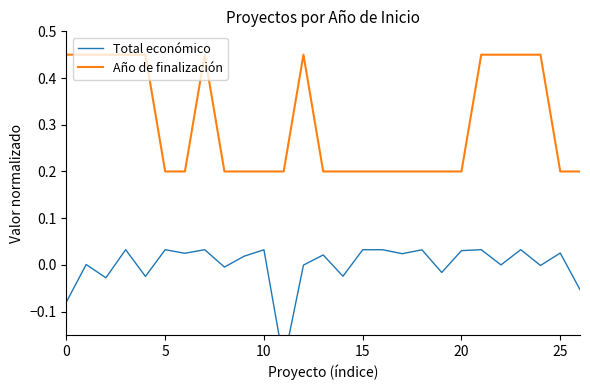

The Total económico series shows -0.0 at 26. True or false?

False